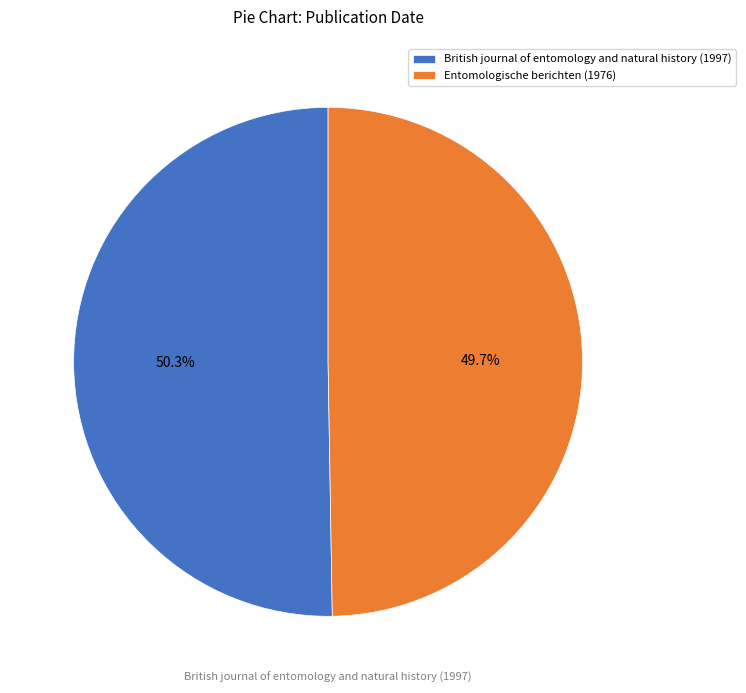

Which has a higher value, Entomologische berichten (1976) or British journal of entomology and natural history (1997)?

British journal of entomology and natural history (1997)